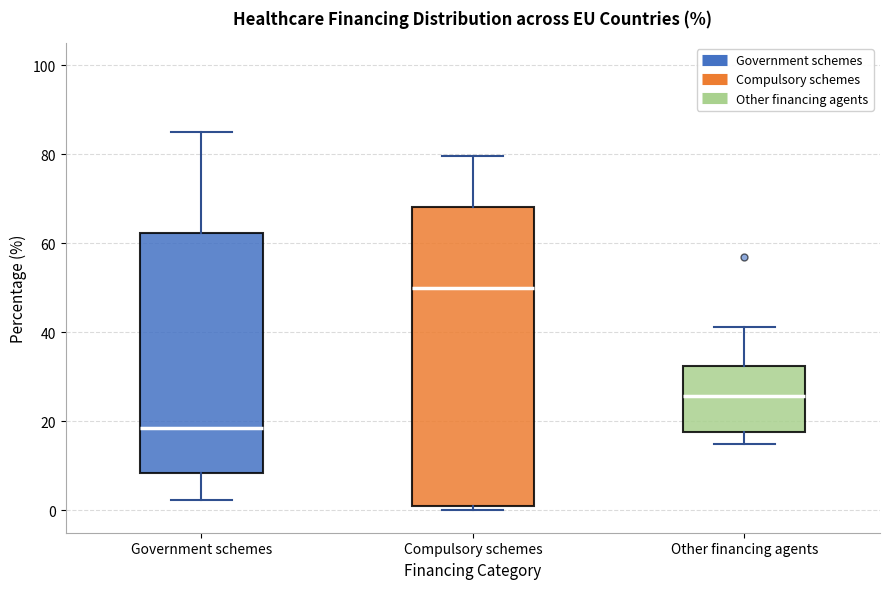

Reading left to right, transcribe this box plot: for each box, give where its median line is, the range the box spans, and where its two whiskers end, as read against the y-axis. The values are not printed on the chart, so give them approximately, as read against the axis.

Government schemes: median 18, box 8 to 62, whiskers 2 to 86
Compulsory schemes: median 50, box 2 to 68, whiskers 0 to 80
Other financing agents: median 26, box 18 to 32, whiskers 14 to 42